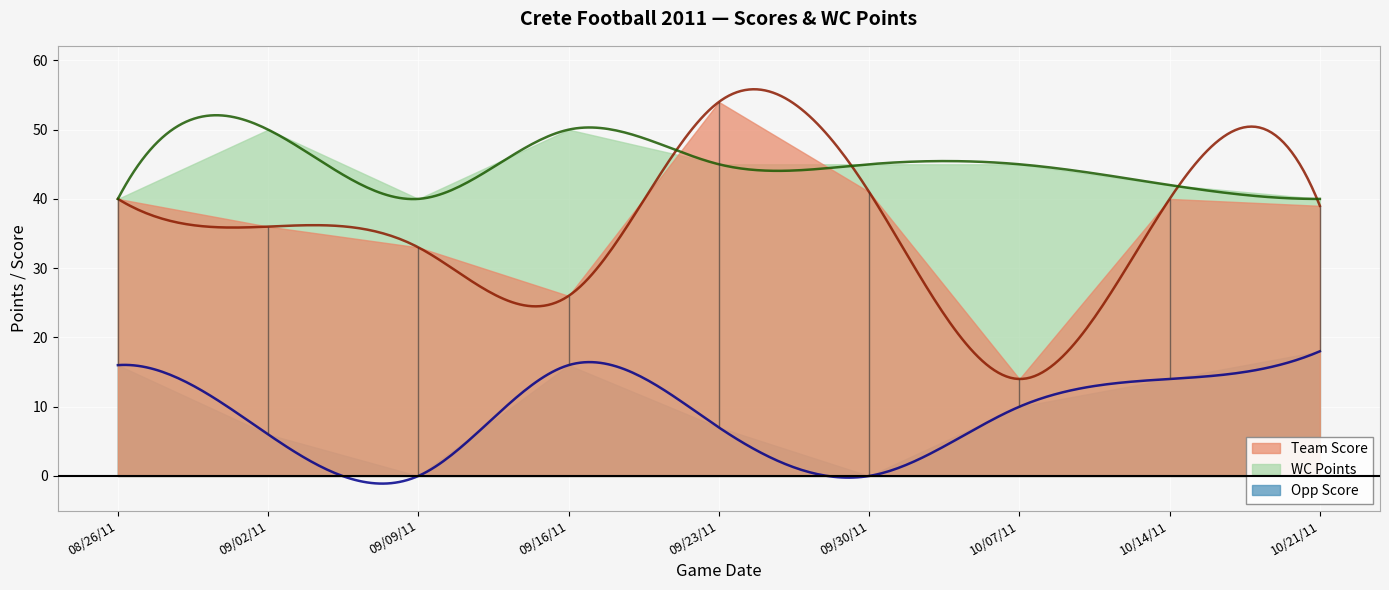

Reading right to left, list all the values displayed in this chart.

Team Score: 39	40	14	41	54	26	33	36	40
Opp Score: 18	14	10	0	7	16	0	6	16
WC Points: 40	42	45	45	45	50	40	50	40